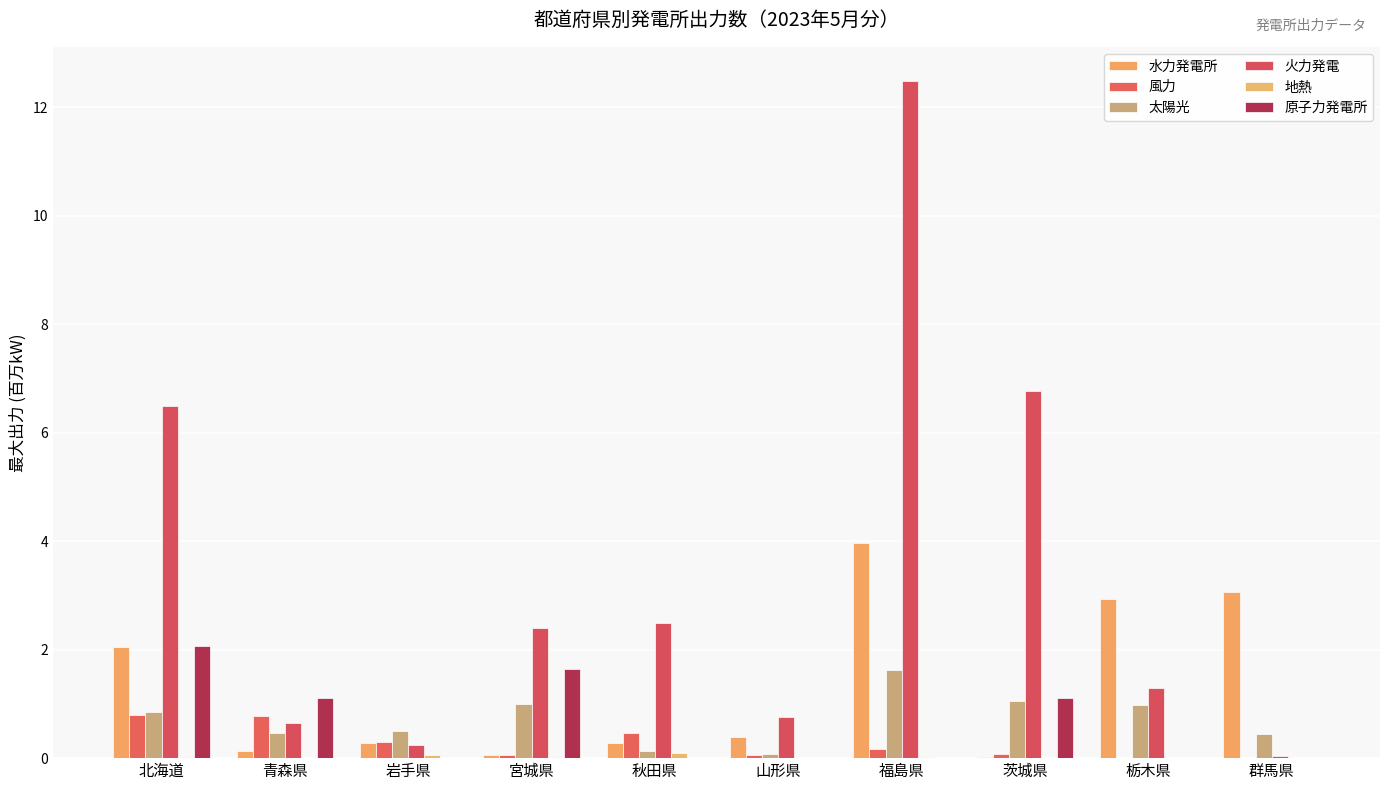

How many series are shown in this chart?

6